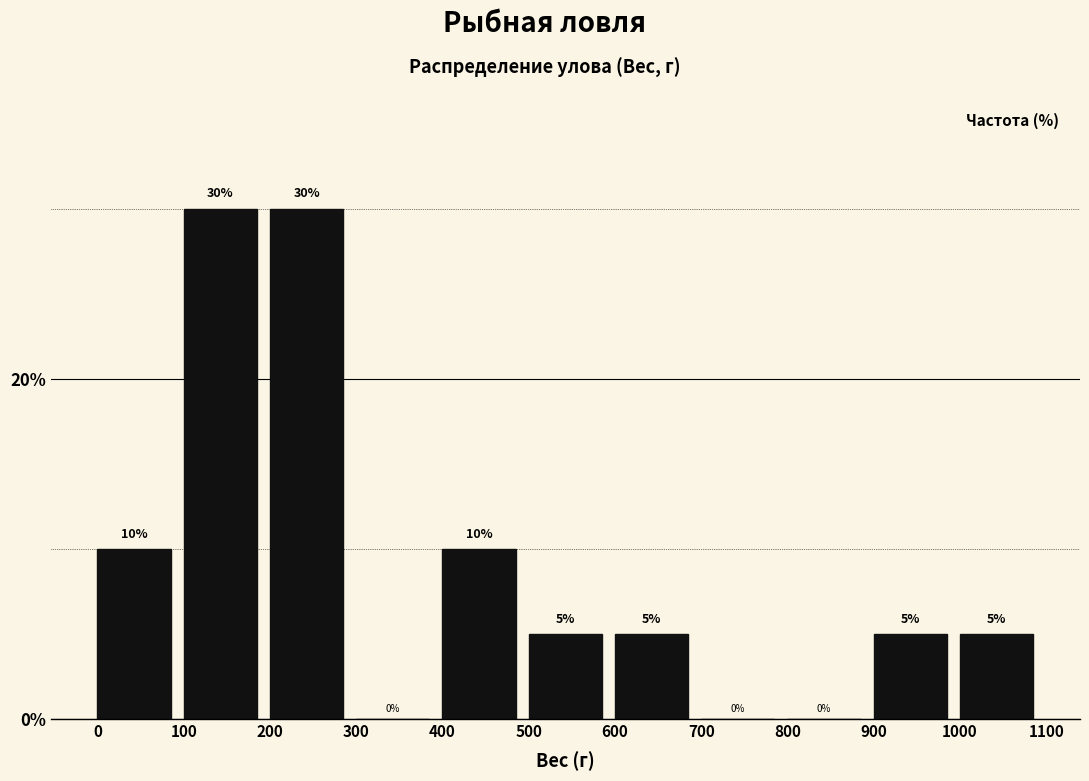

How tall is the bar that spans 0 to 100 on the x-axis?

10